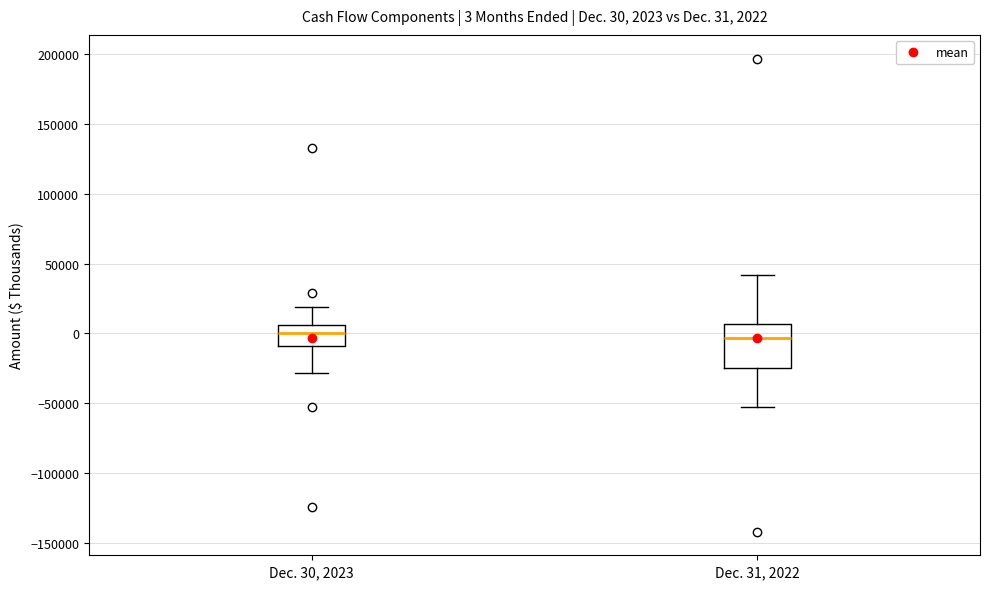

Which box is the tallest, from its lower edge to its upper edge?

Dec. 31, 2022